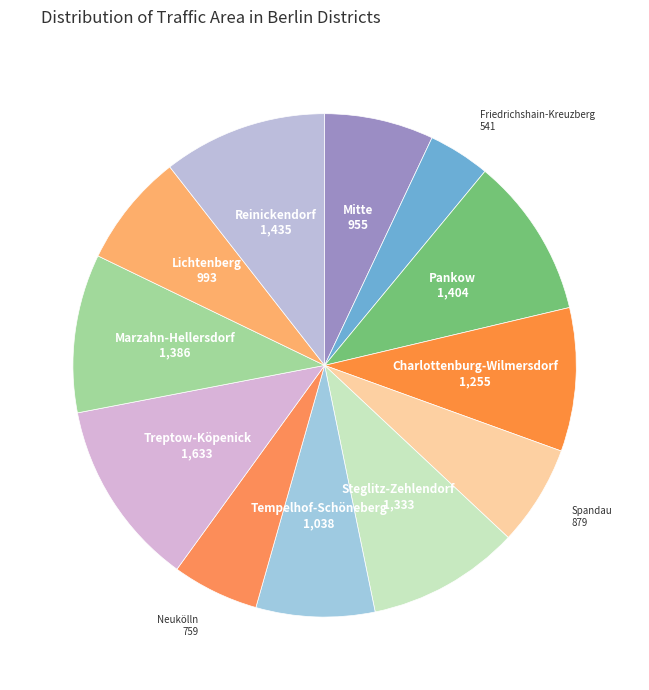

Count the number of slices in the pie.

12